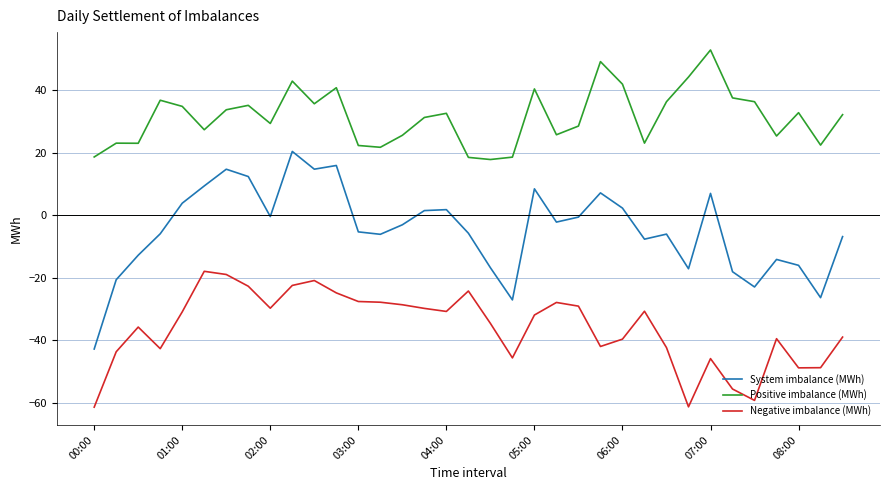

Which series has the widest spread of values?

System imbalance (MWh)